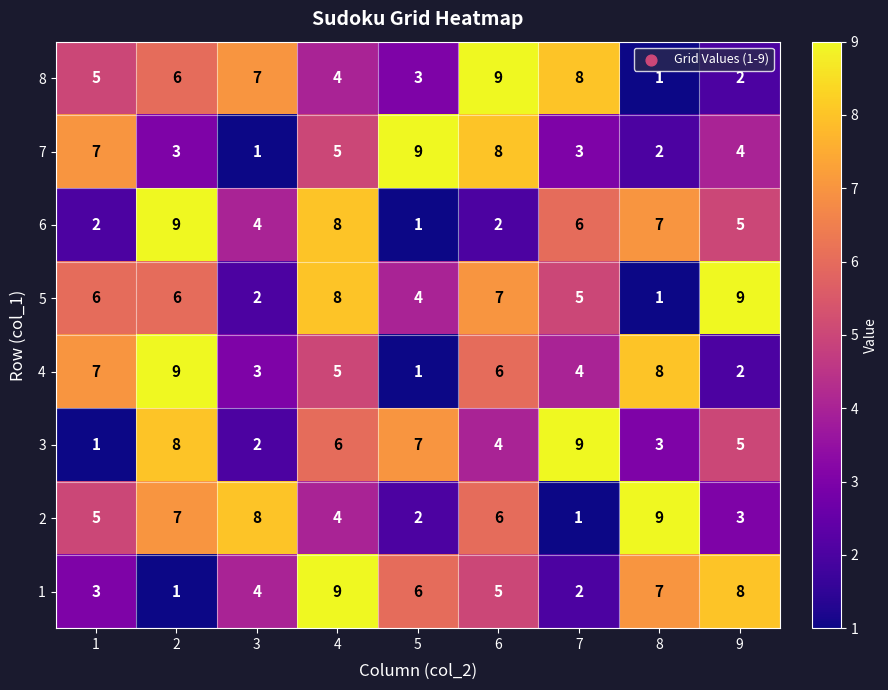

Count the 8 values in the range 3 to 7.

5